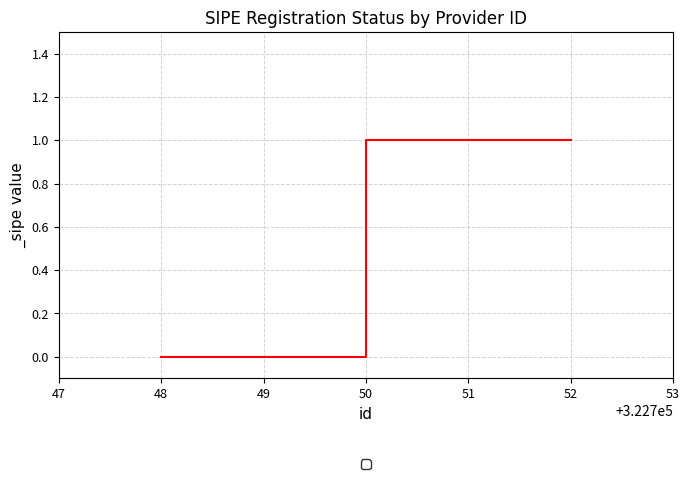

The chart shows a value of 0 at 48. True or false?

True